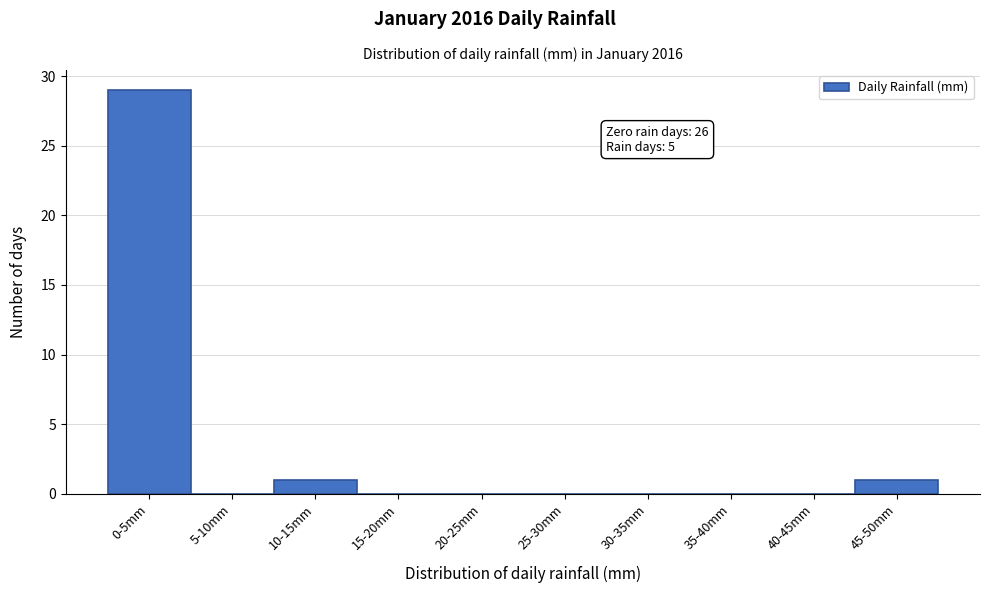

Reading left to right, extract all data points from this chart.

0-5mm=29	5-10mm=0	10-15mm=1	15-20mm=0	20-25mm=0	25-30mm=0	30-35mm=0	35-40mm=0	40-45mm=0	45-50mm=1